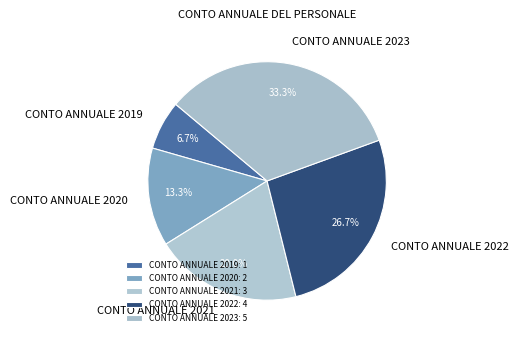

To the nearest percent, what is the difference between the largest and smallest slice percentages?

27%